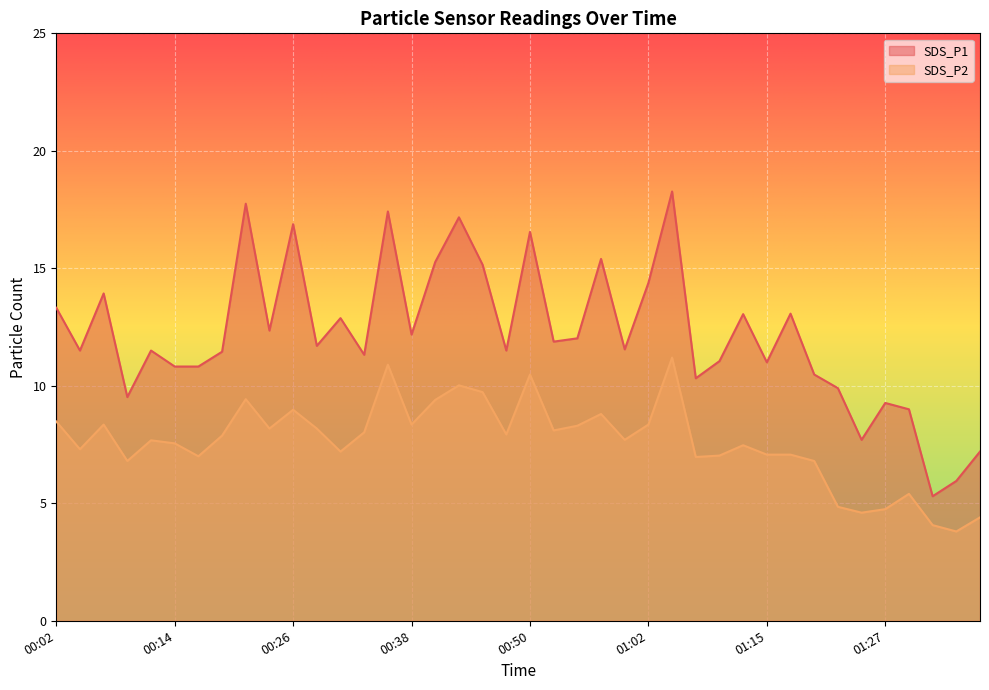

Rank the categories by SDS_P1 value from lowest to highest.

01:32, 01:34, 01:36, 01:24, 01:29, 01:27, 00:09, 01:22, 01:07, 01:19, 00:14, 00:16, 01:15, 01:10, 00:33, 00:19, 00:04, 00:11, 00:48, 01:00, 00:28, 00:53, 00:55, 00:38, 00:23, 00:31, 01:12, 01:17, 00:02, 00:06, 01:02, 00:45, 00:40, 00:58, 00:50, 00:26, 00:43, 00:36, 00:21, 01:05